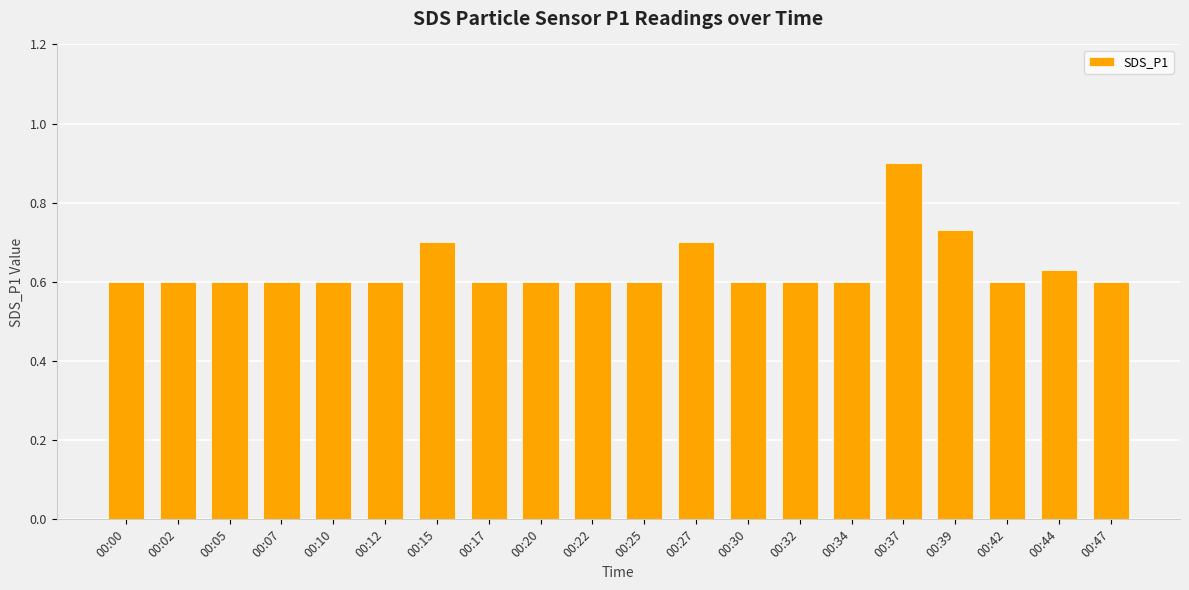

How many values are between 0 and 1?

20